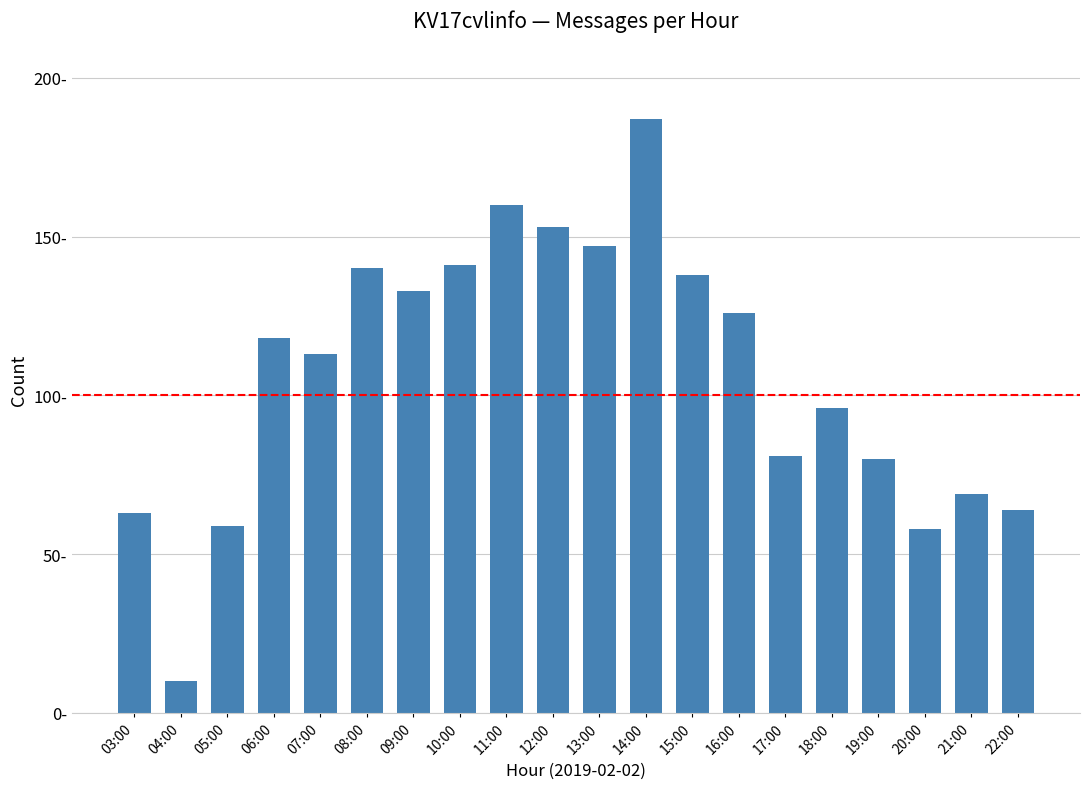

Approximately how many times larger is the value at 06:00 compared to 10:00?

0.8